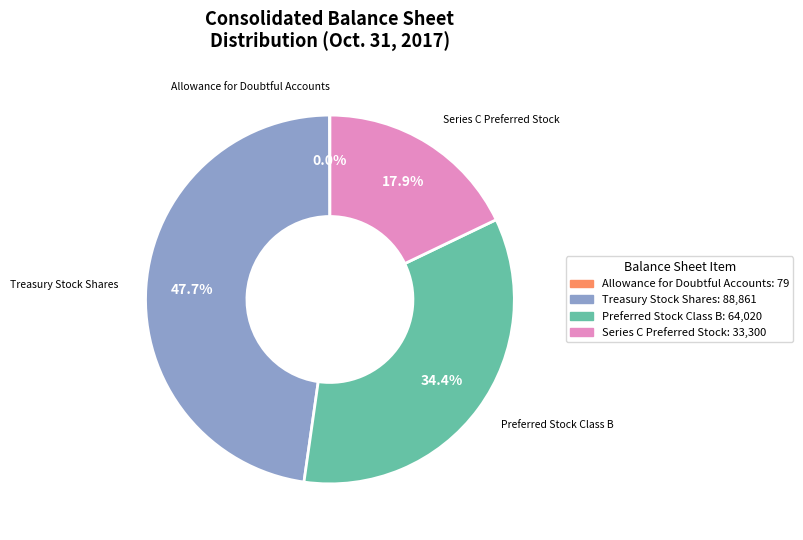

Does any single category account for the majority?

No